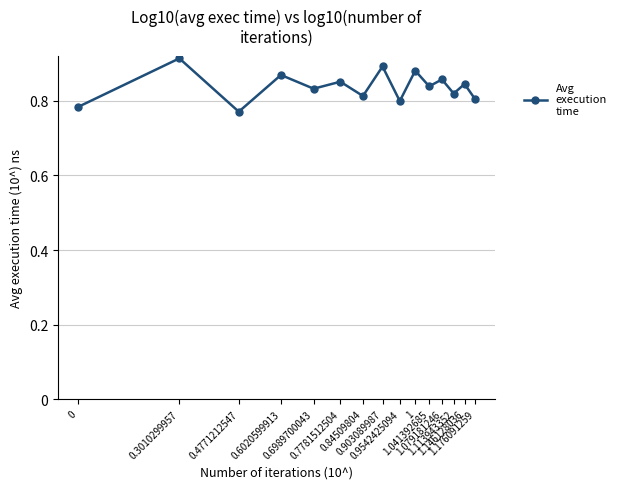

What is the label of the 15th point from the left?

1.176091259